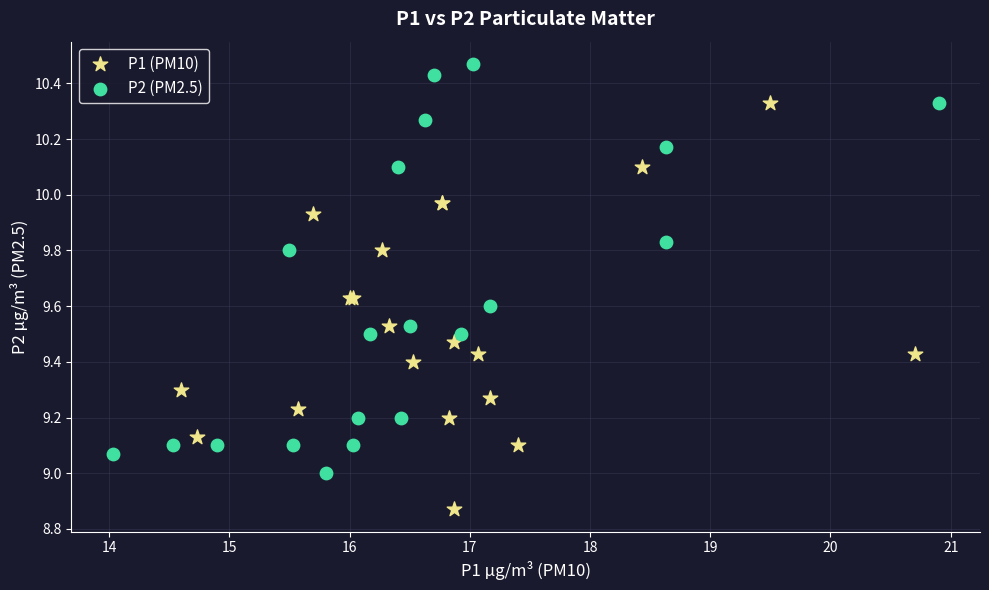

Which series contains the highest Y value?

P2 (PM2.5)